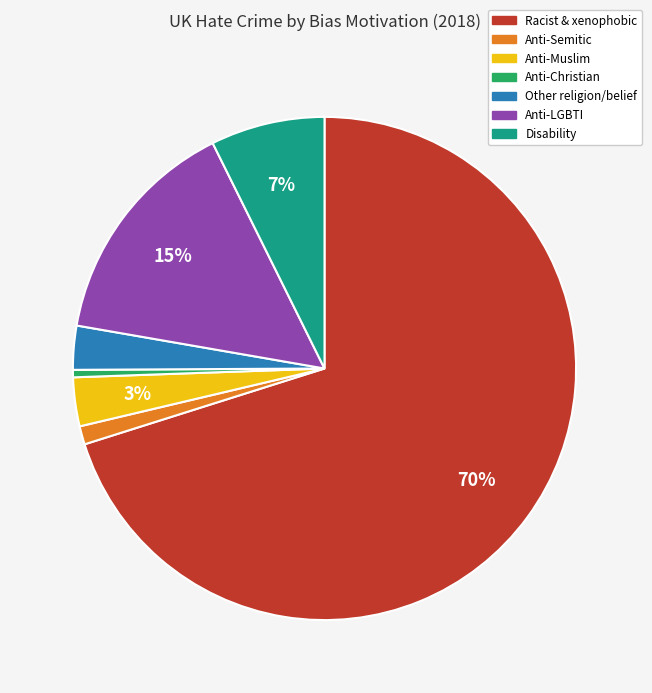

The Disability slice represents 1% of the pie. True or false?

False